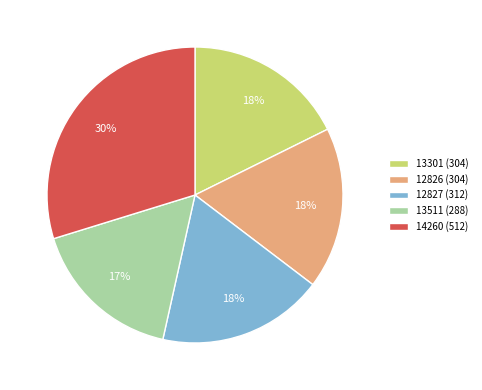

Combined, do 13301 and 12827 account for over 50%?

No